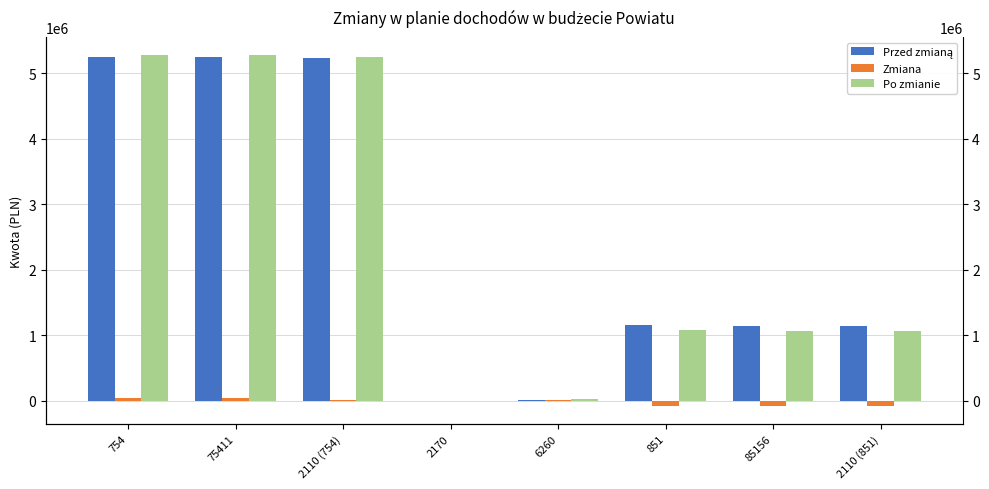

What is the smallest value displayed?

-85000